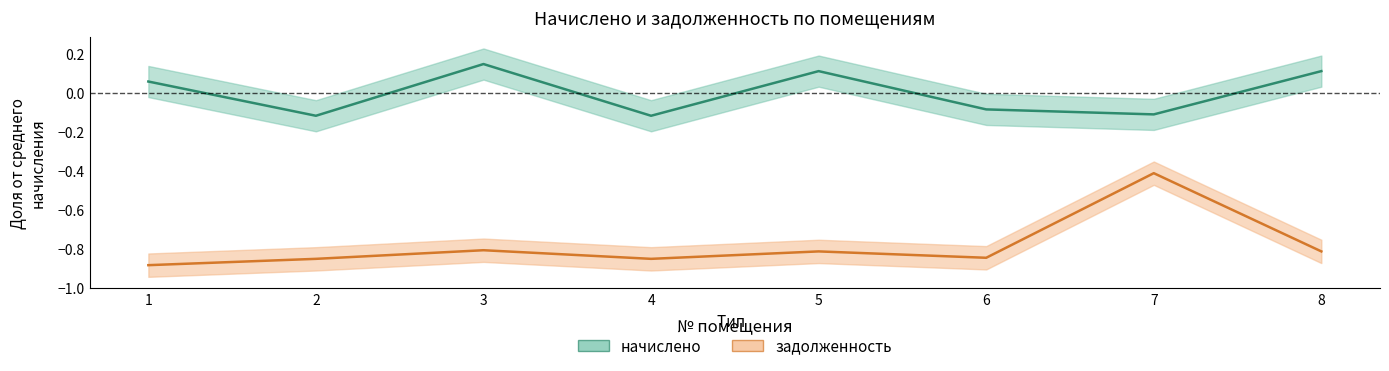

Reading left to right, transcribe all the data shown in this chart.

начислено: 0.1	-0.1	0.1	-0.1	0.1	-0.1	-0.1	0.1
задолженность: -0.9	-0.9	-0.8	-0.9	-0.8	-0.8	-0.4	-0.8